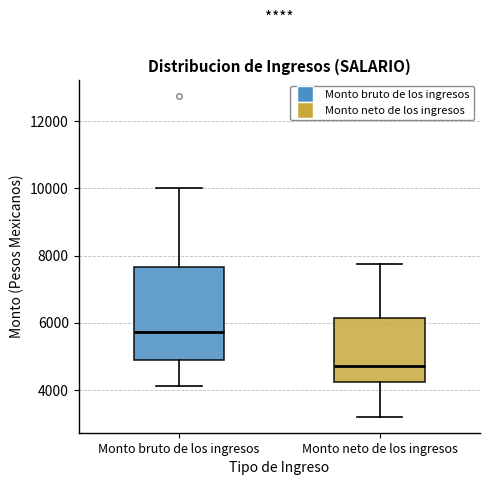

Which box is the tallest, from its lower edge to its upper edge?

Monto bruto de los ingresos